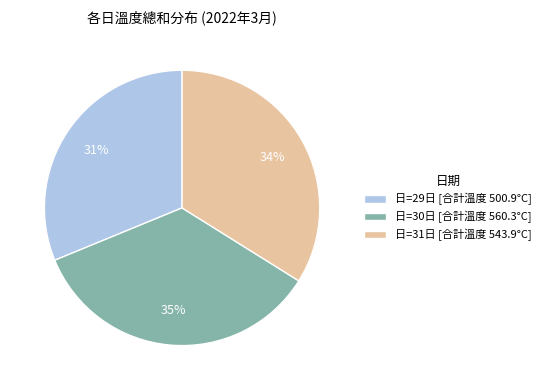

What percentage is the 日=30日 [合計溫度 560.3°C] slice, to the nearest percent?

35%